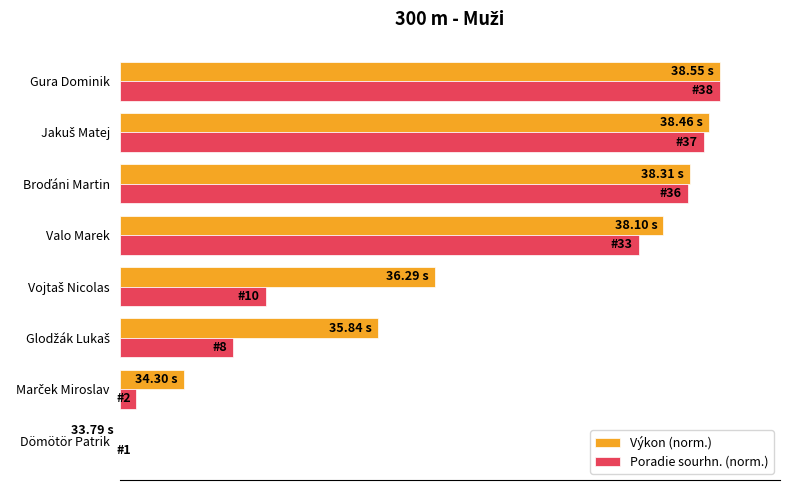

Which category has the highest value across all series?

Gura Dominik